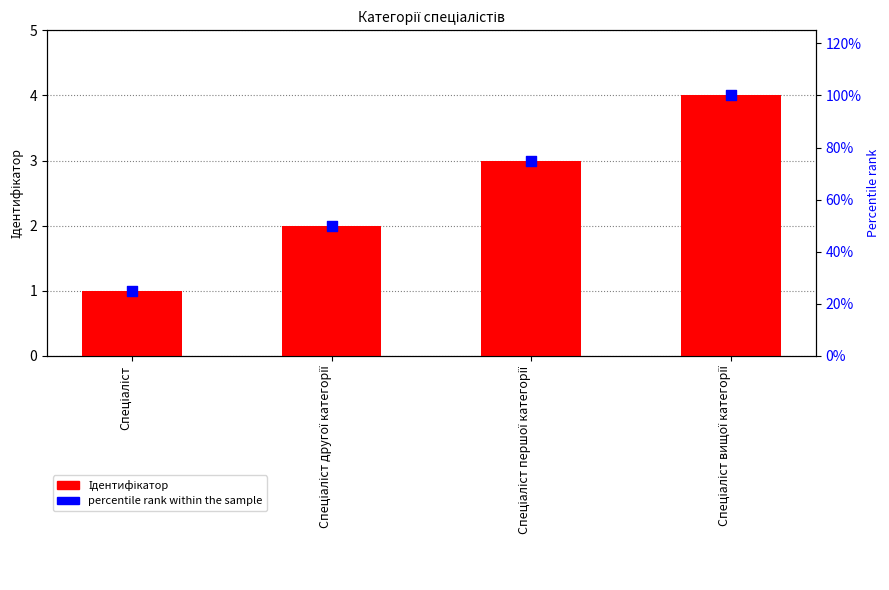

What is the total value across all series at Спеціаліст вищої категорії?

104